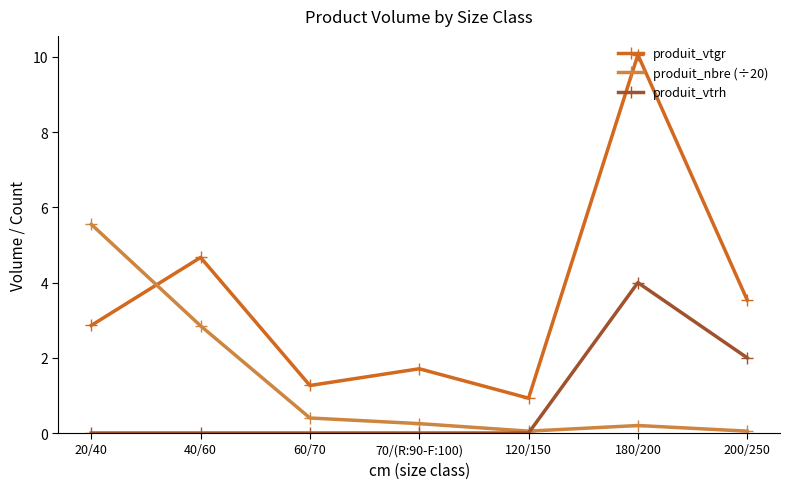

How many intersections are there between produit_vtgr and produit_nbre (÷20)?

1